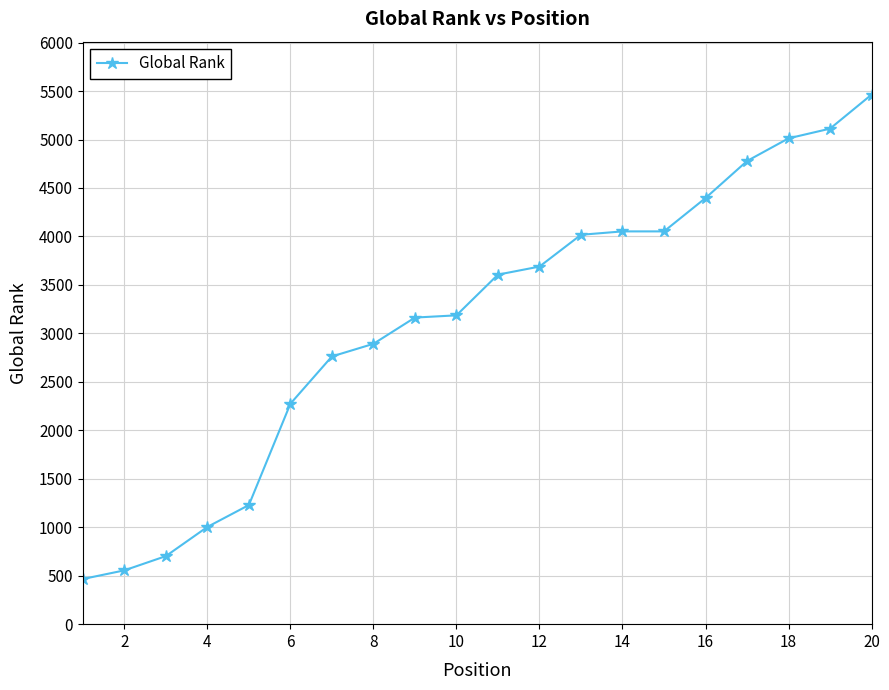

How many series are shown in this chart?

1